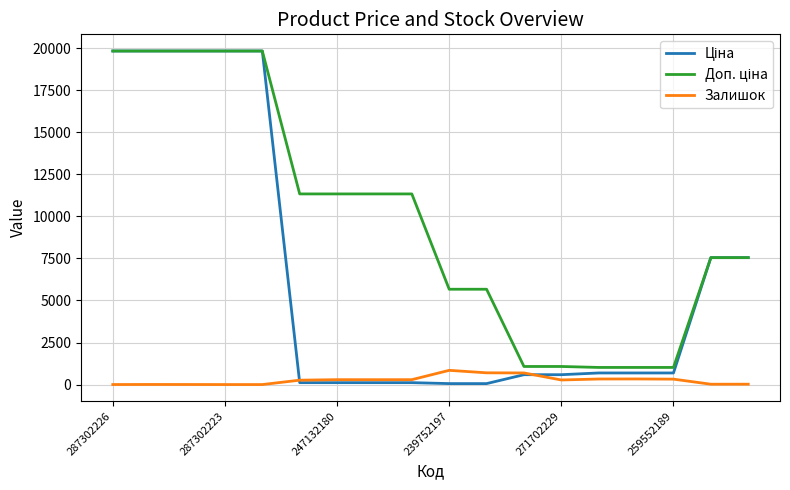

How many series are shown in this chart?

3